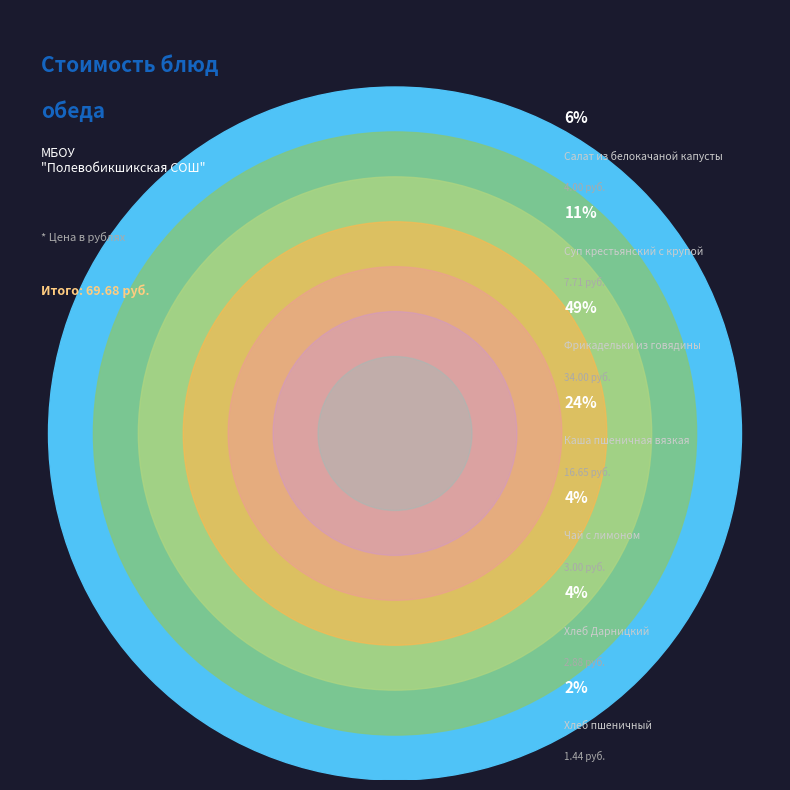

How many segments does this pie chart have?

7